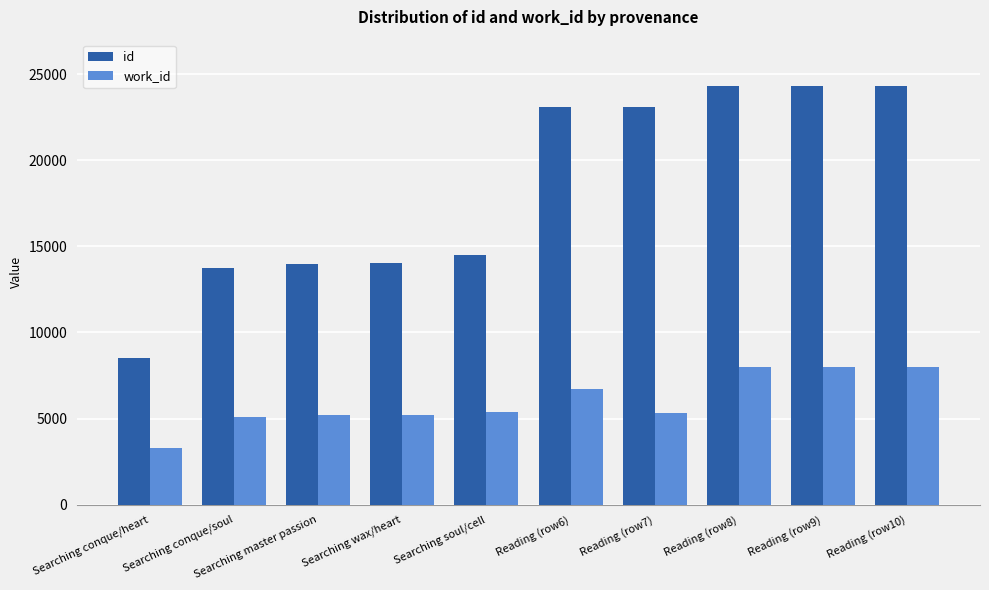

What value does the id series have at Searching master passion, to the nearest 50?

14000